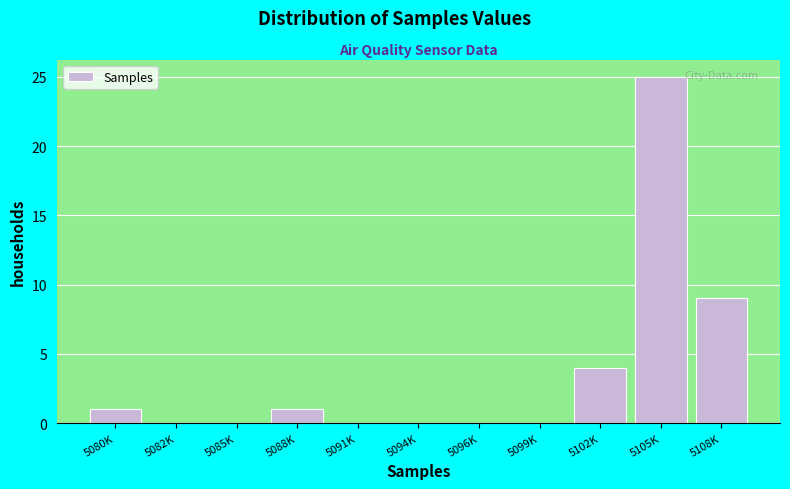

Reading right to left, transcribe all the data shown in this chart.

5108K=9	5105K=25	5102K=4	5099K=0	5096K=0	5094K=0	5091K=0	5088K=1	5085K=0	5082K=0	5080K=1